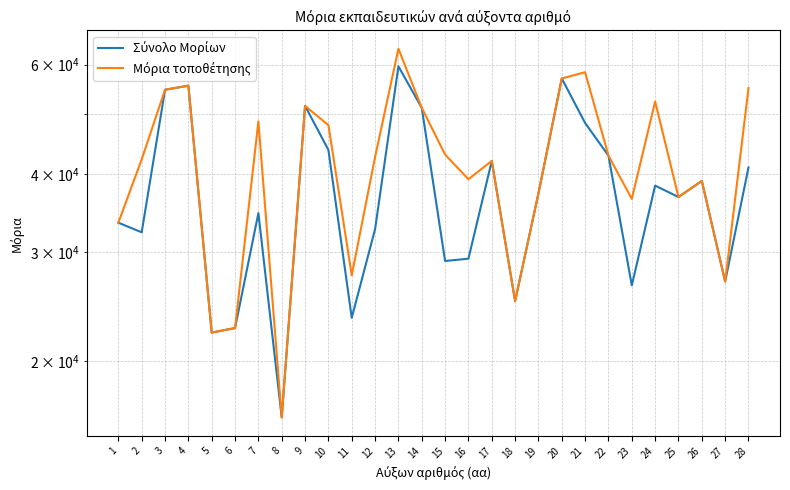

Is it true that Μόρια τοποθέτησης equals 88016 at 20?

False